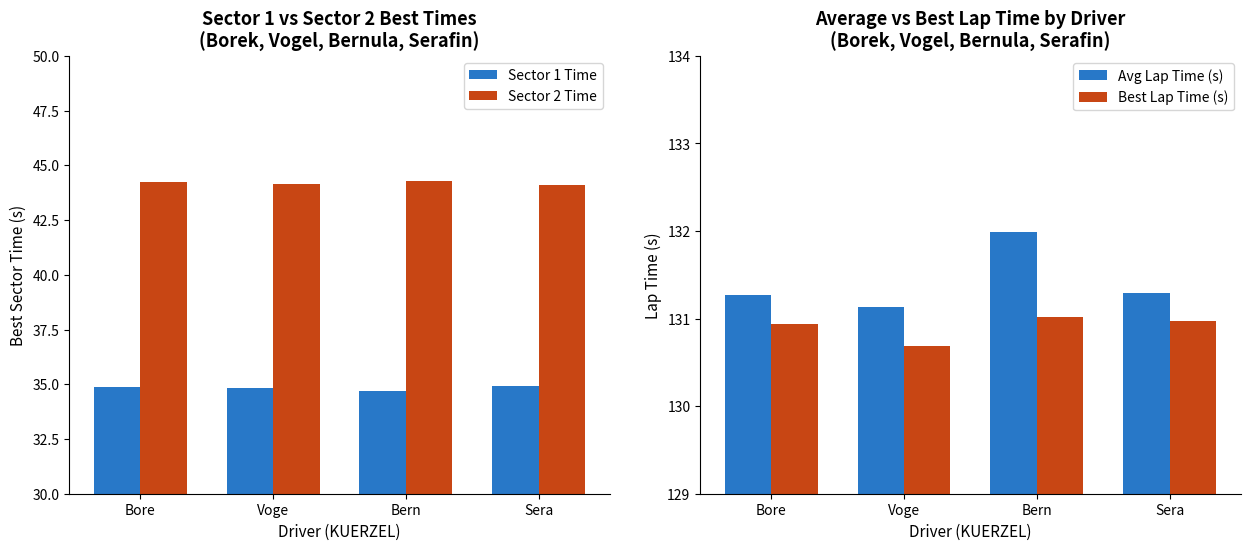

Which series has the widest spread of values?

Avg Lap Time (s)